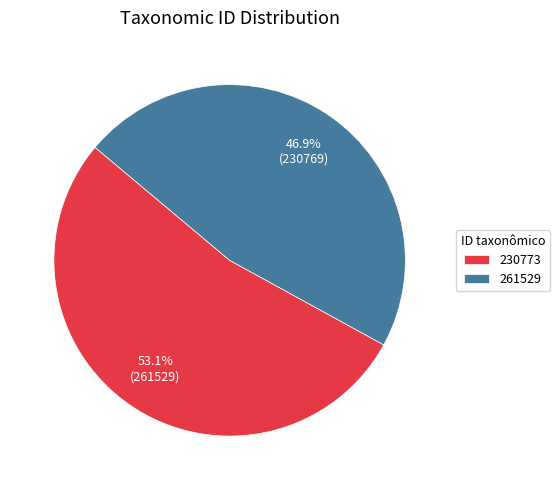

How many slices are in this pie chart?

2